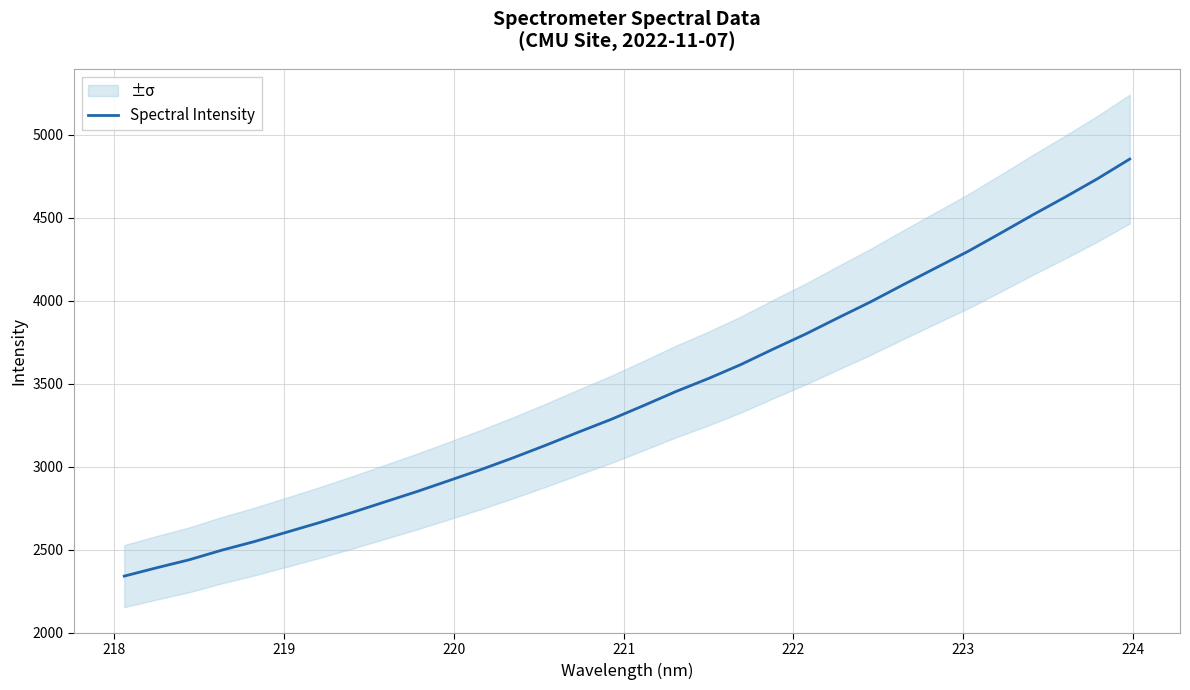

How many lines are shown in the chart?

1